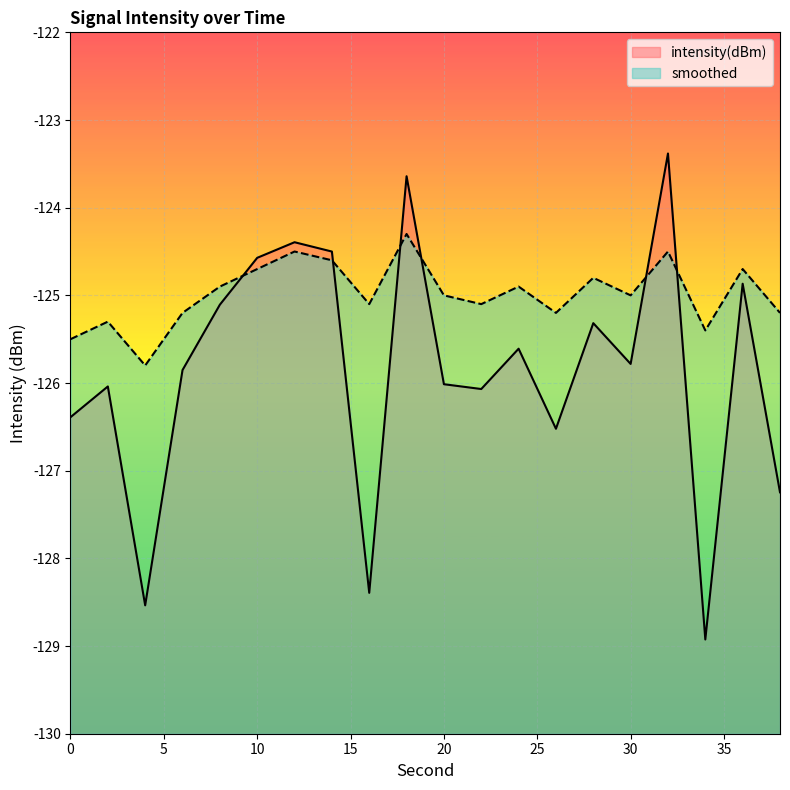

Rank the series by their average value, from lowest to highest.

intensity(dBm), smoothed